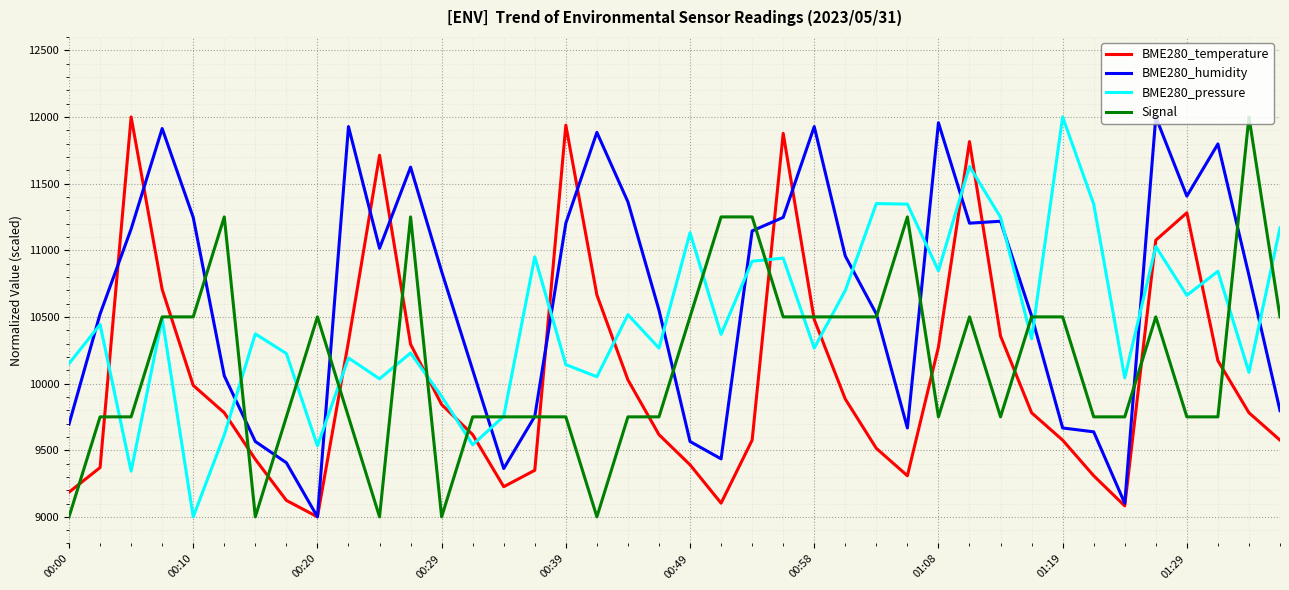

How many lines are shown in the chart?

4